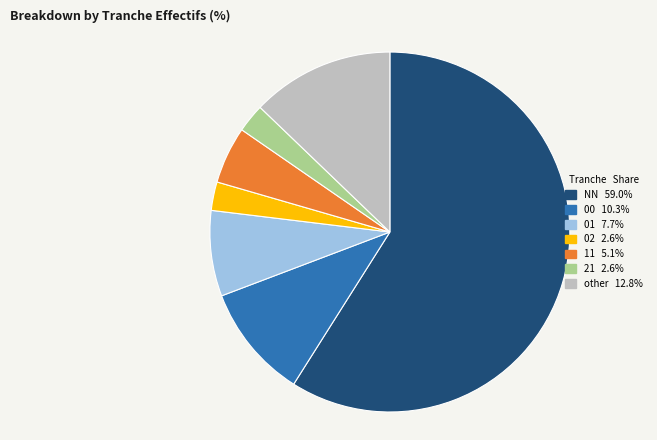

What is the largest slice in the pie chart?

NN